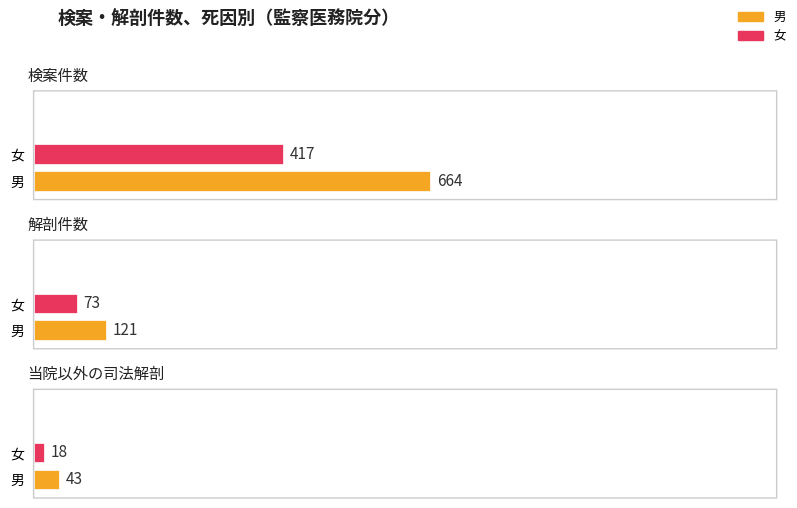

Rank the series by their average value, from lowest to highest.

女, 男